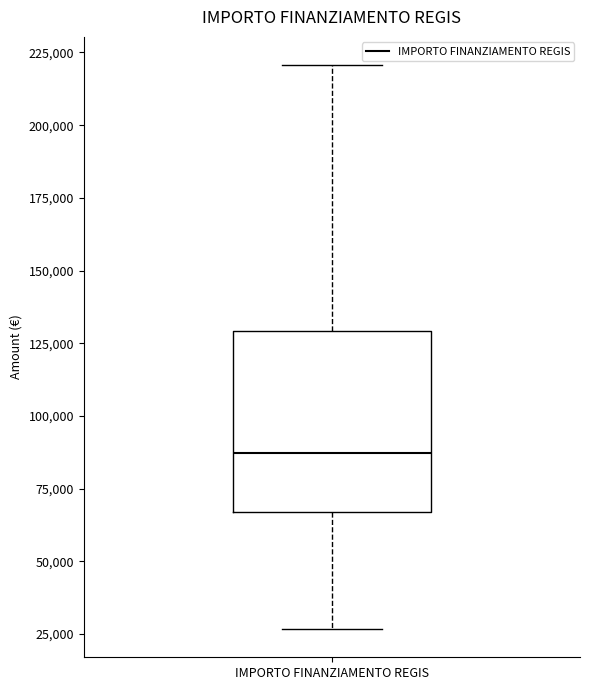

Read this box plot against the y-axis: the position of the median line, the range covered by the box, and the ends of both whiskers. The values are not printed on the chart, so give them approximately, as read against the axis.

median 85000, box 65000 to 130000, whiskers 25000 to 220000